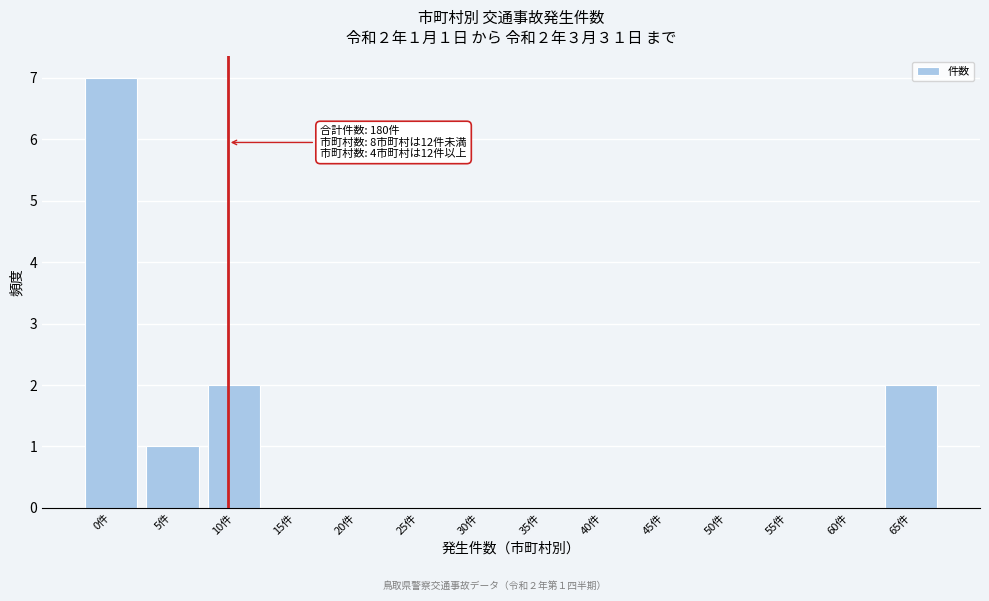

Reading right to left, transcribe all the data shown in this chart.

65件=2	60件=0	55件=0	50件=0	45件=0	40件=0	35件=0	30件=0	25件=0	20件=0	15件=0	10件=2	5件=1	0件=7